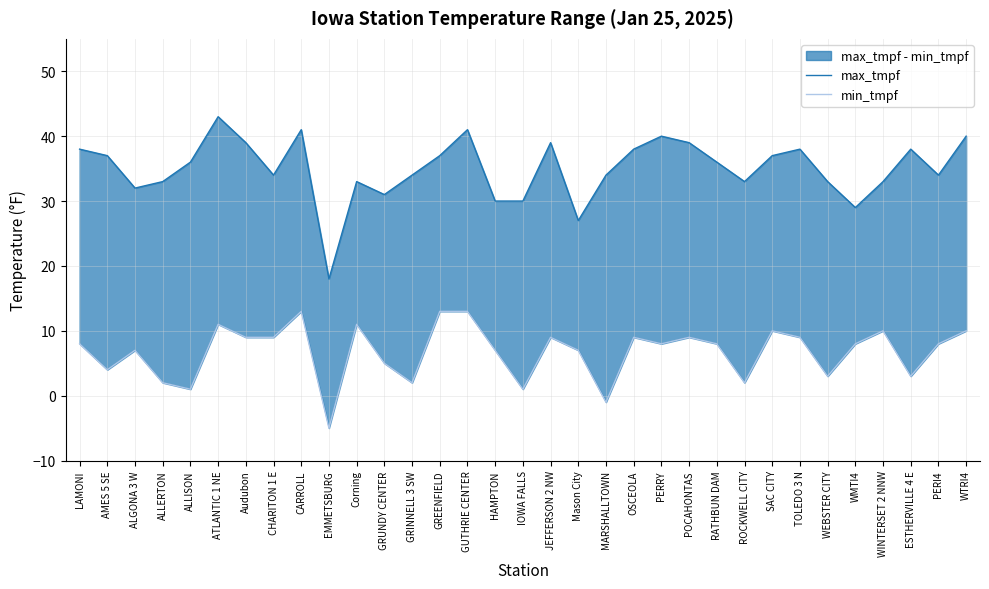

What is the value of the max_tmpf point at the 24th from the left?

36